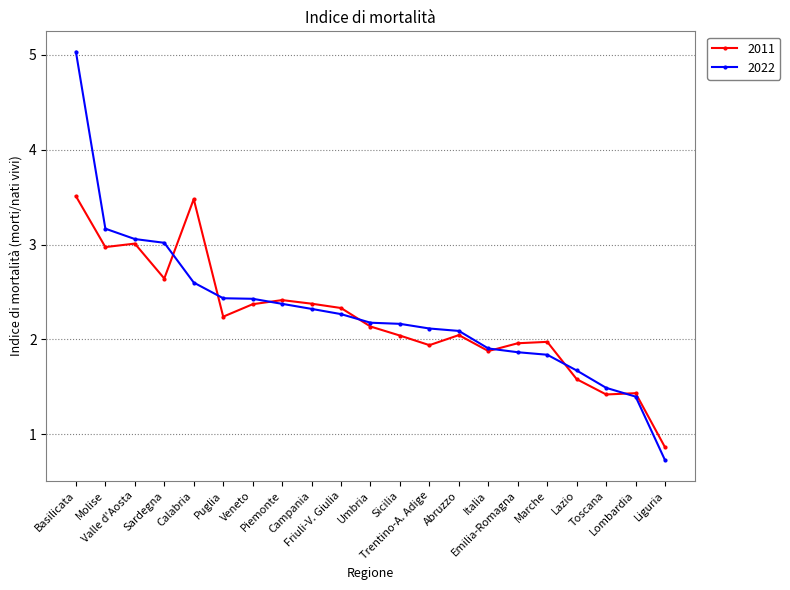

What is the label of the 7th point from the right?

Italia